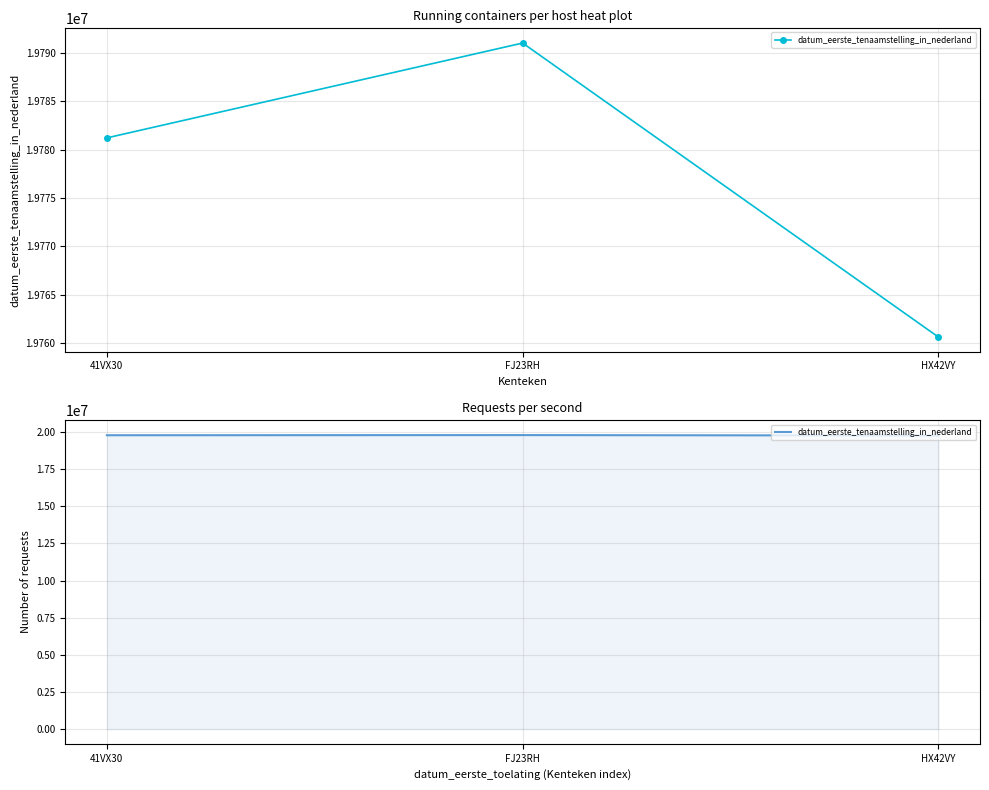

What is the change in value from 41VX30 to FJ23RH?

+9808